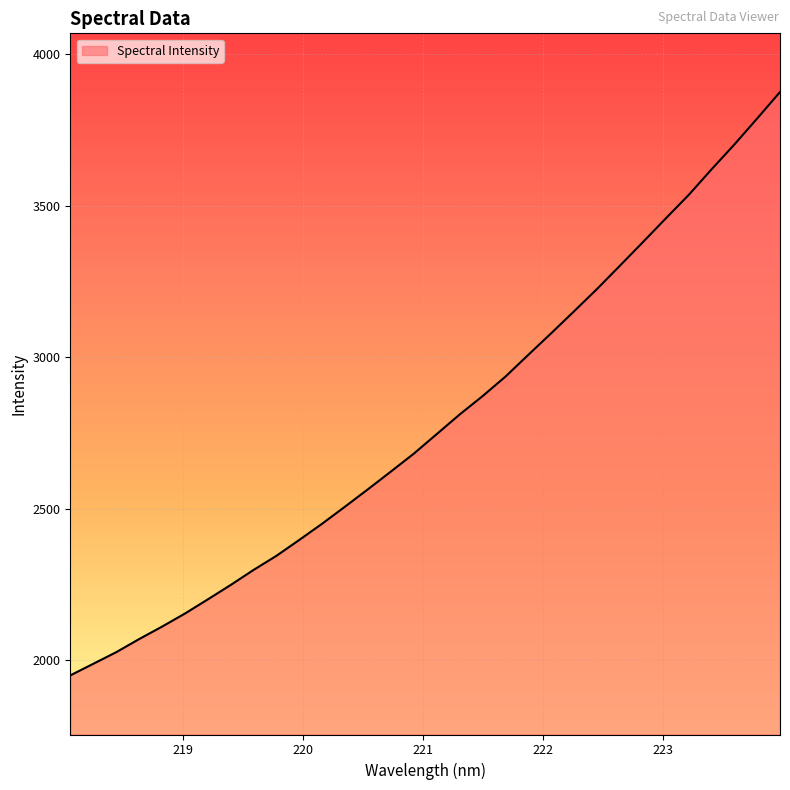

Count the number of categories in the chart.

32